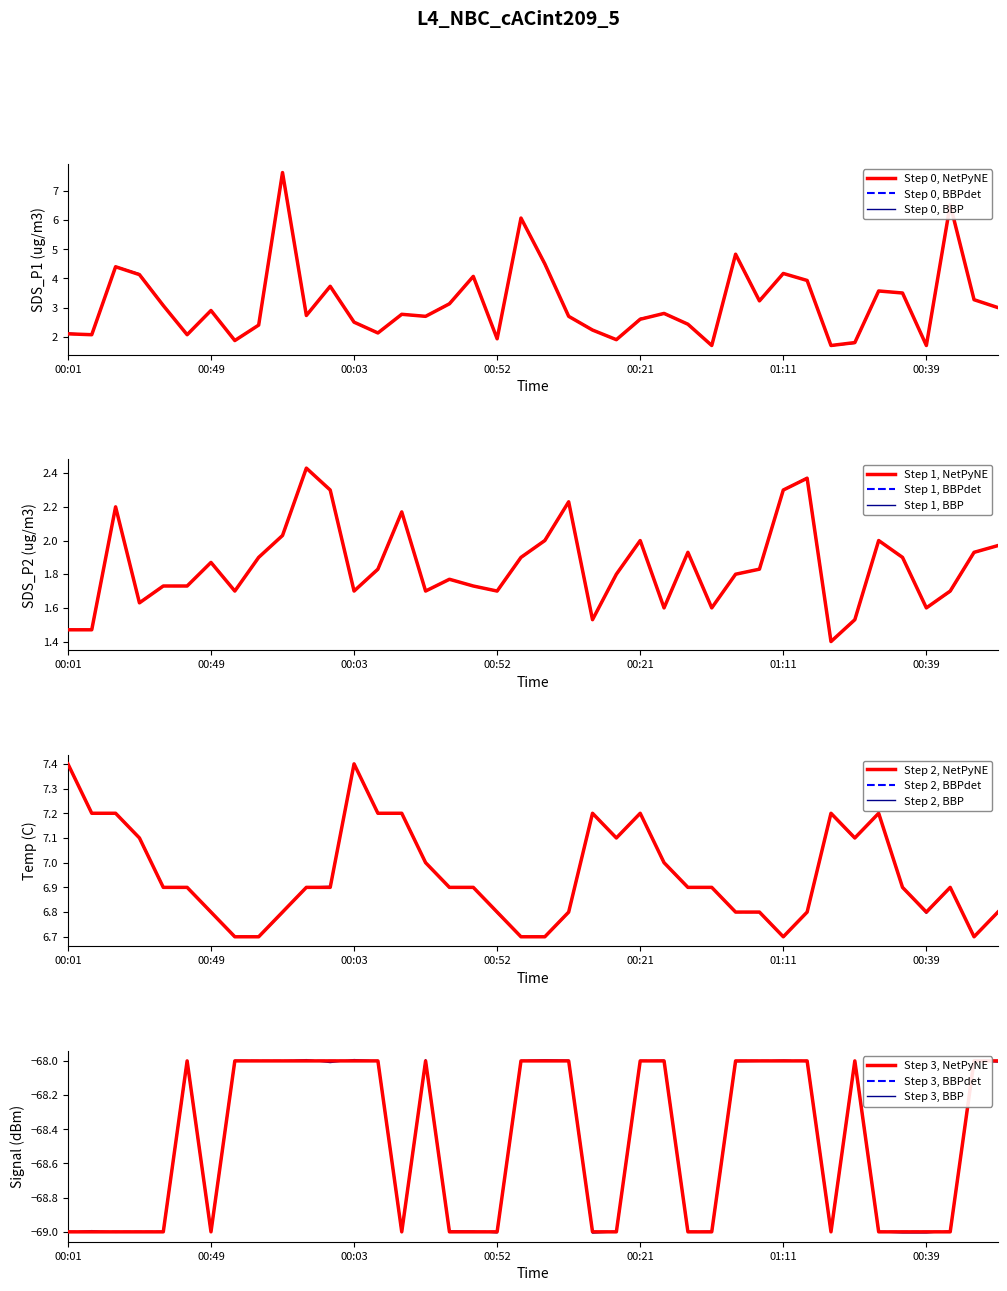

True or false: SDS_P1 and Signal cross at least once.

False